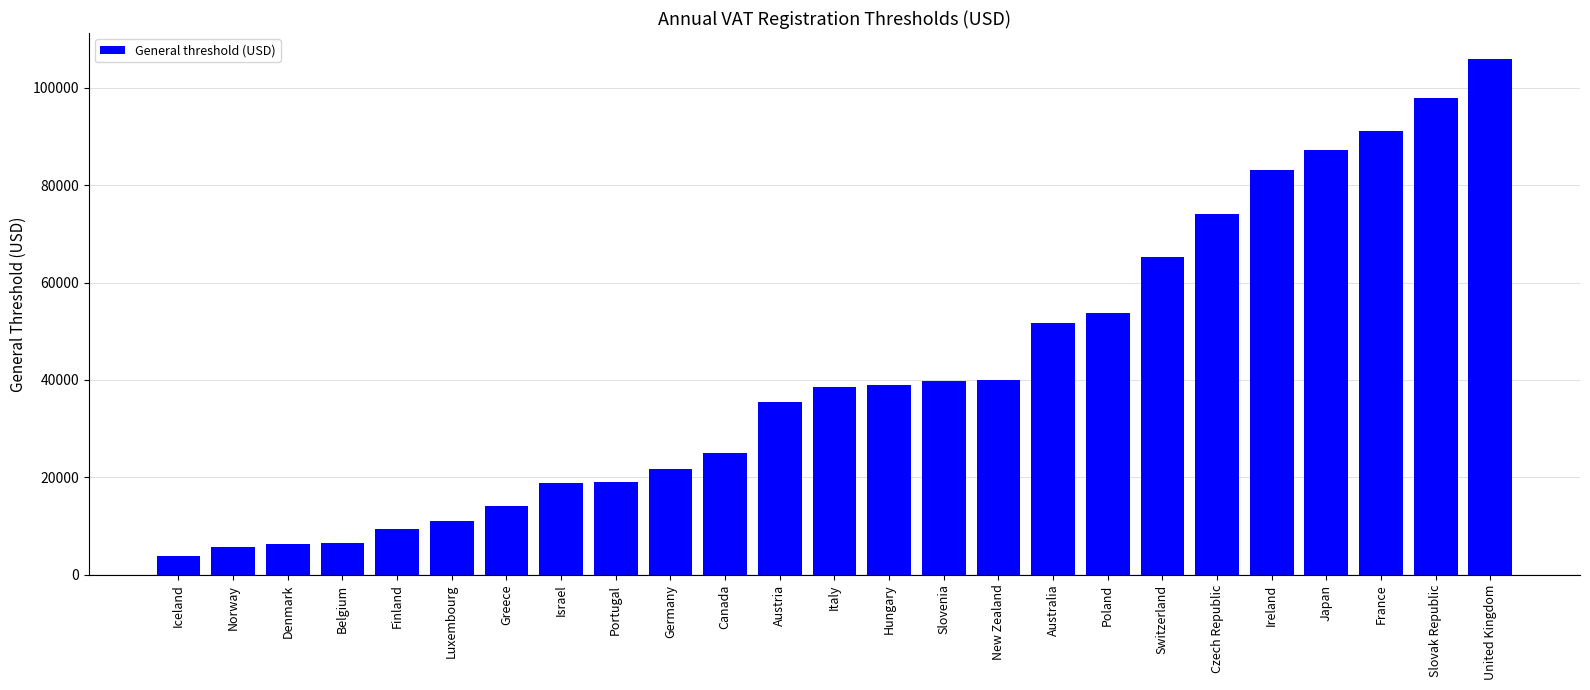

Which category has the highest value across all series?

United Kingdom